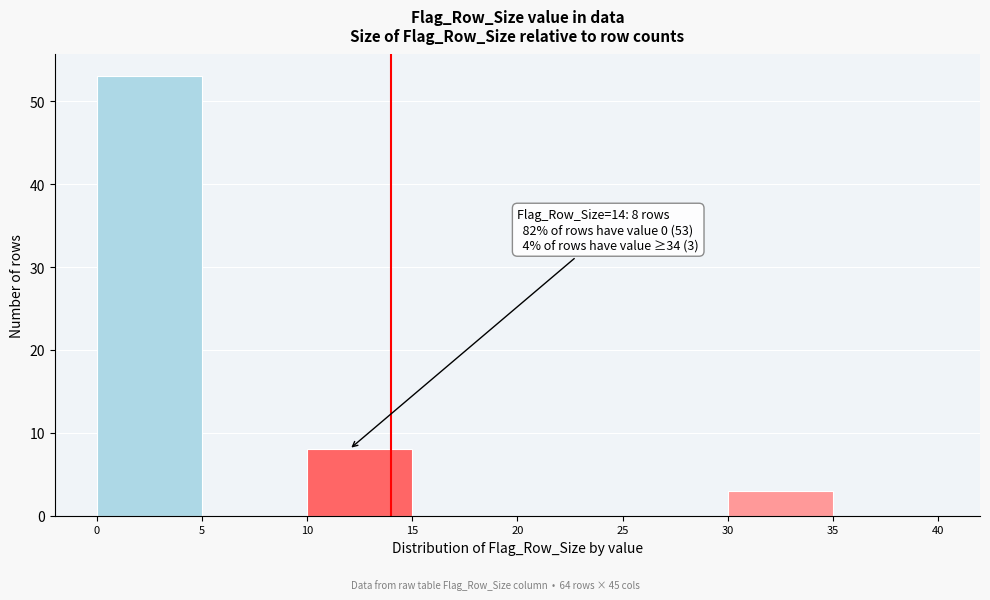

Over which range of the x-axis is the bar tallest?

0 to 5